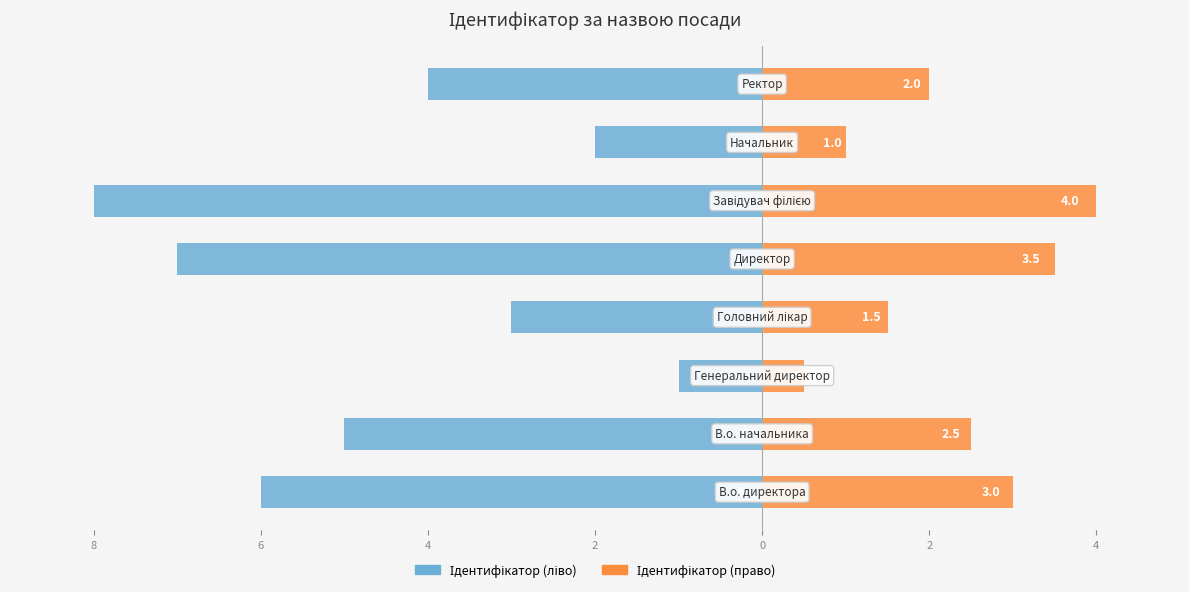

Are the bars horizontal?

Yes